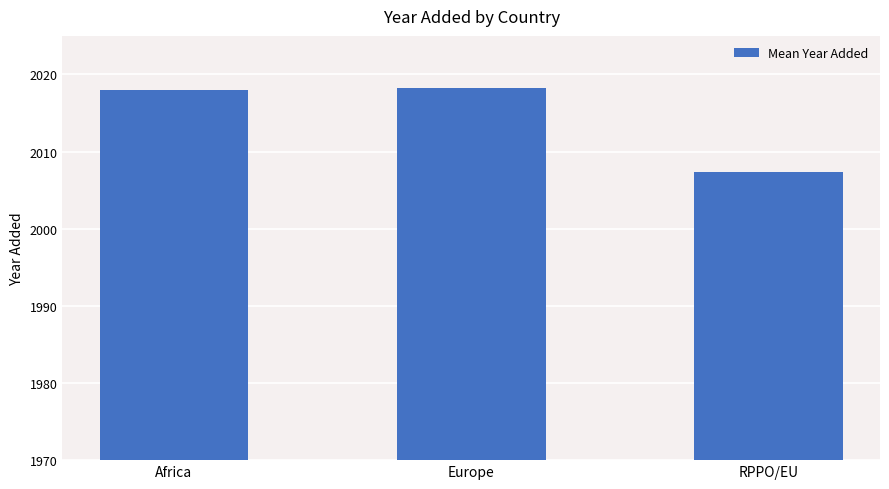

What is the value of the 2nd bar from the left?

2018.2